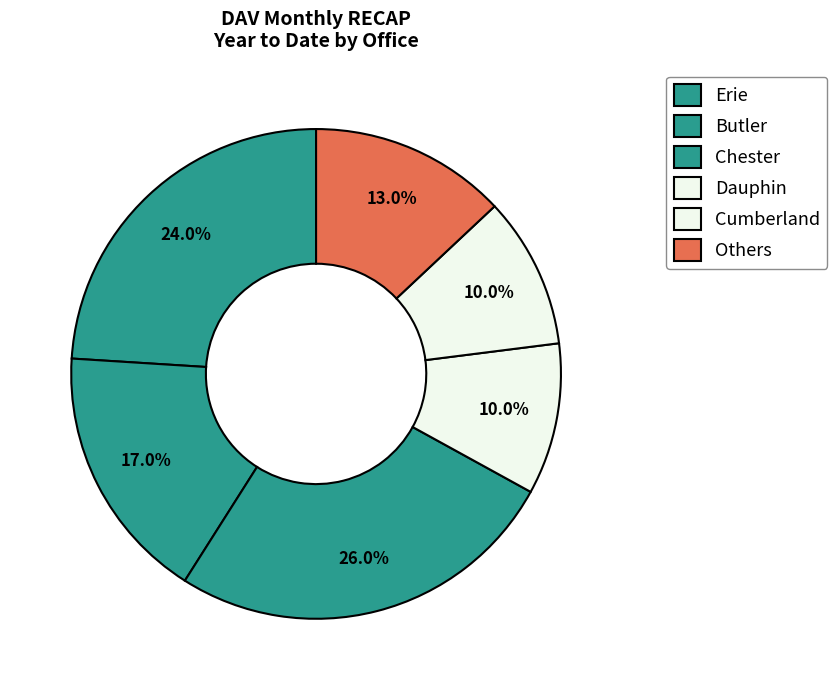

Count the number of slices in the pie.

6